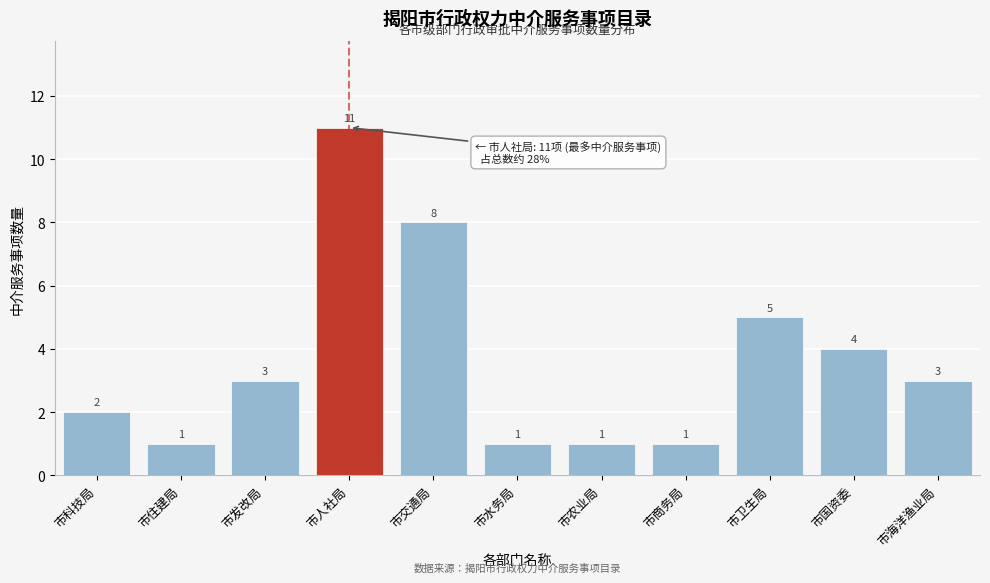

Reading right to left, list all the values displayed in this chart.

3	4	5	1	1	1	8	11	3	1	2